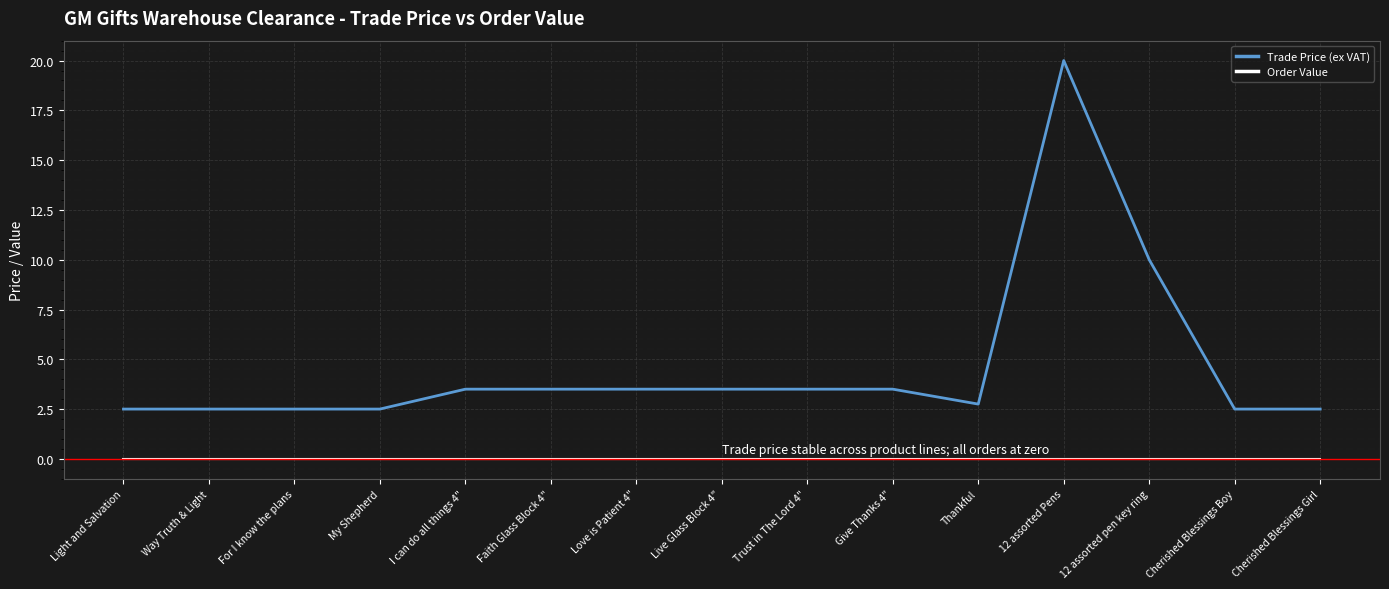

Rank the series at Way Truth & Light from lowest to highest value.

Order Value, Trade Price (ex VAT)